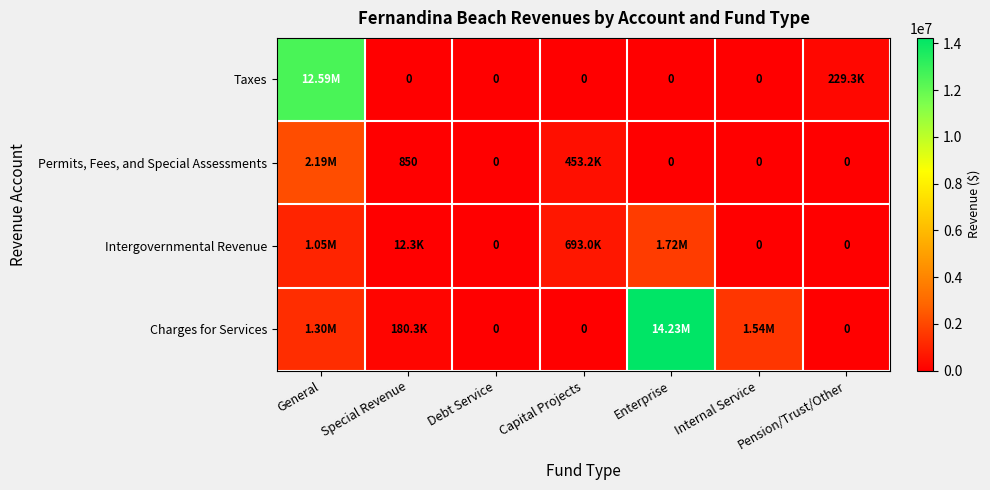

Which series has the largest total across all categories?

Charges for Services